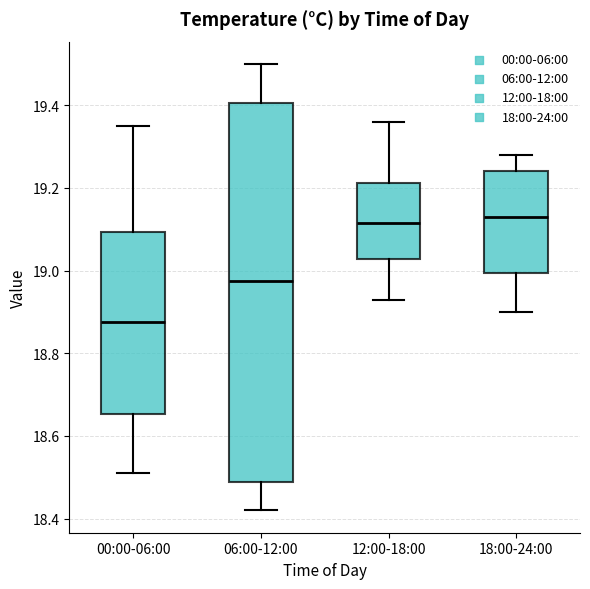

Where is the lower edge of the box for 00:00-06:00 on the y-axis? The values are not printed on the chart, so give them approximately, as read against the axis.

18.66